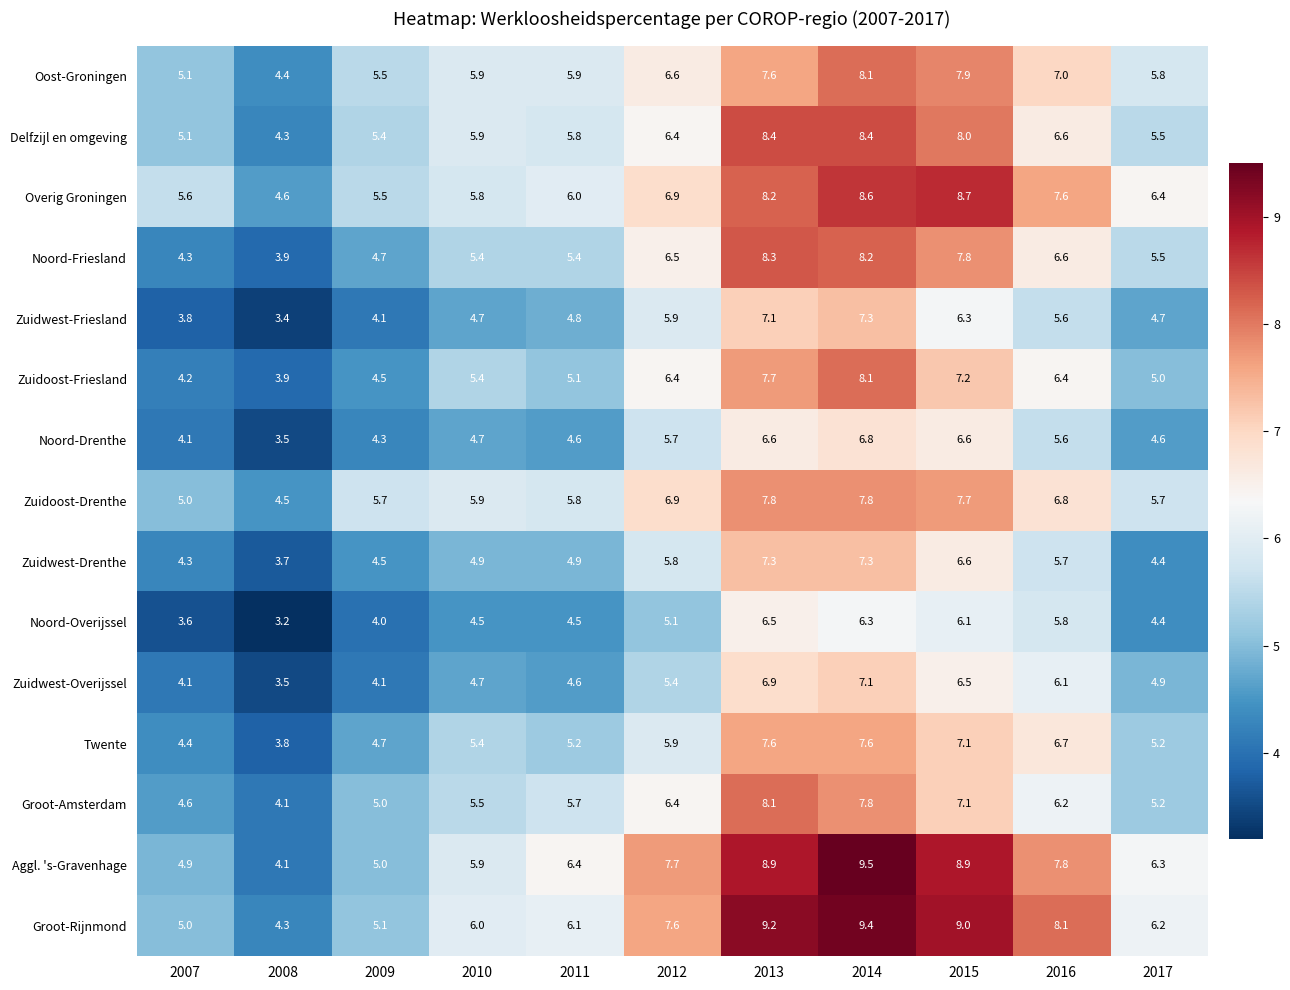

At which category is the sum across all series the highest?

2014